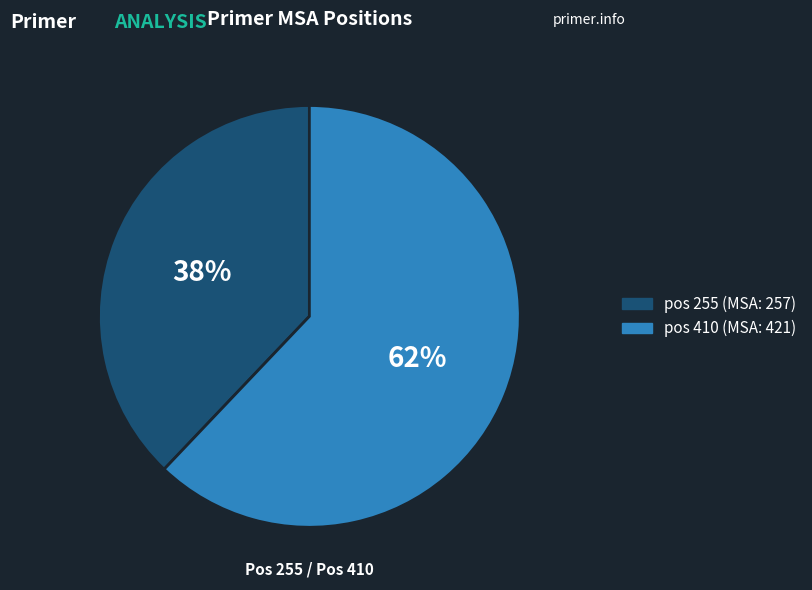

To the nearest percent, what is the difference between the largest and smallest slice percentages?

24%